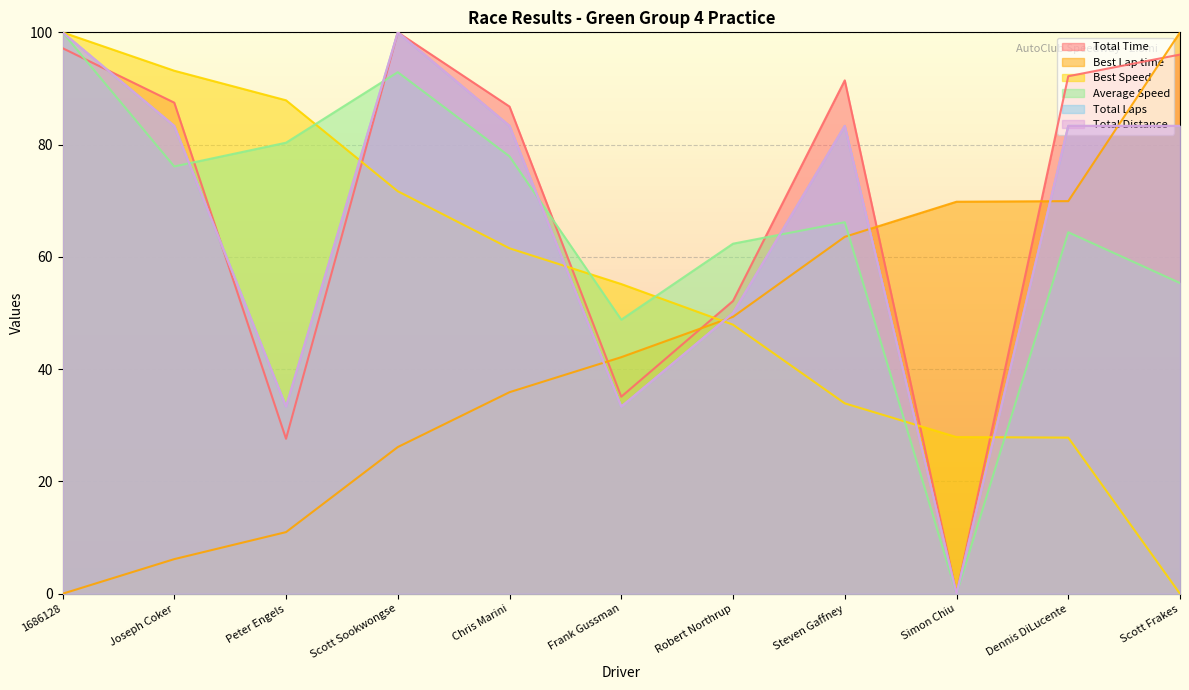

Which series changed the most between Chris Marini and Frank Gussman?

Total Time